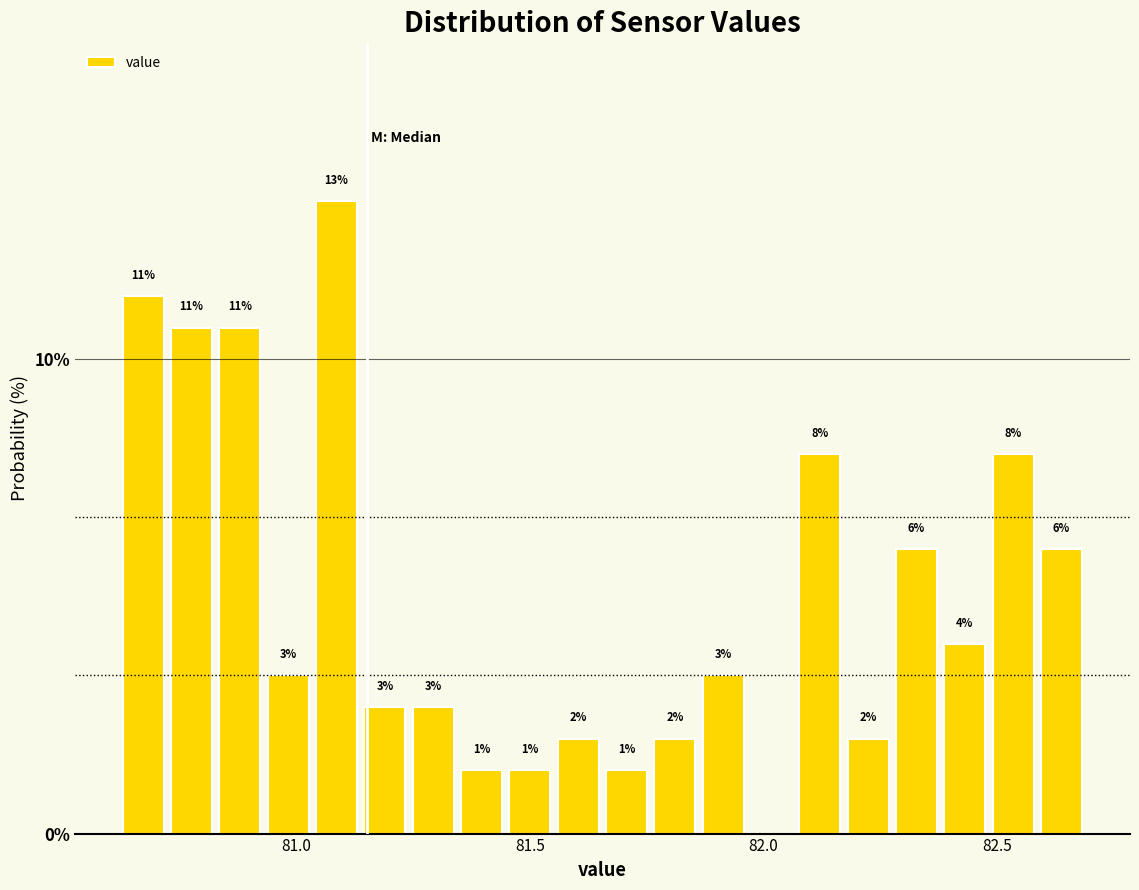

Around what value on the x-axis is the tallest bar? Give the approximate position of its centre, as read against the axis.

81.10